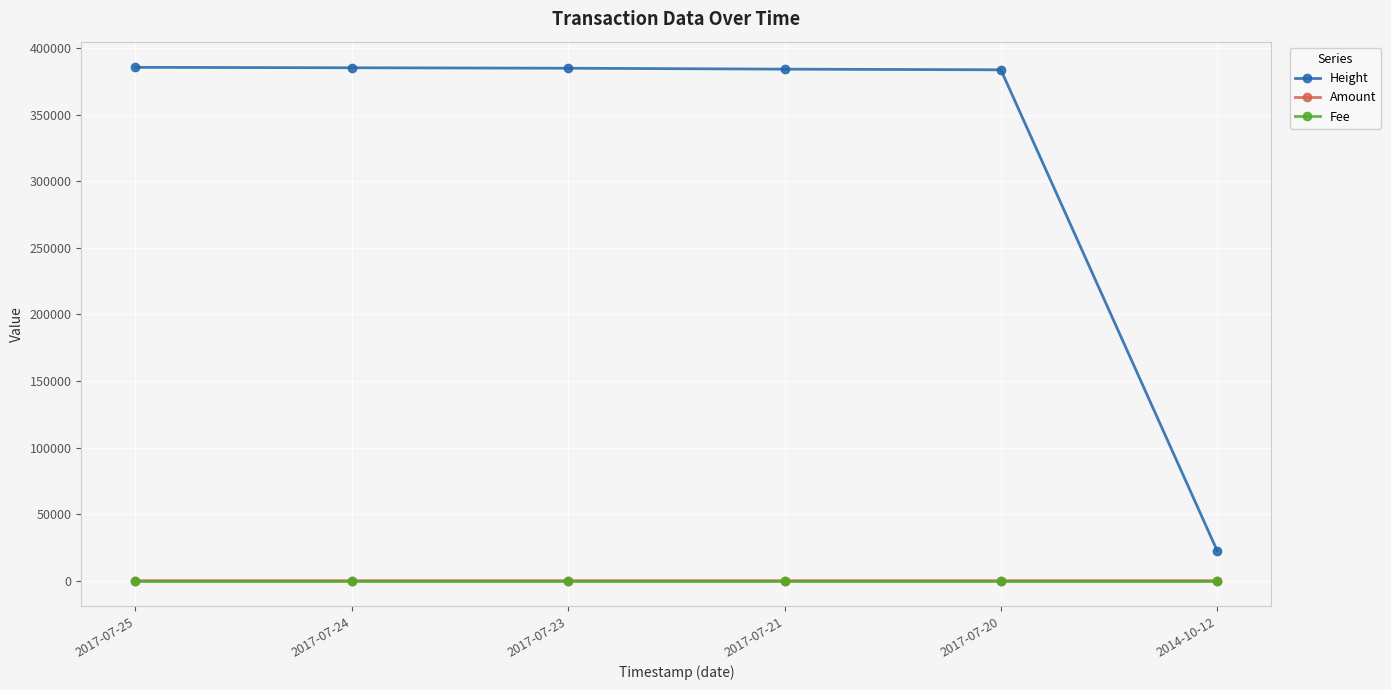

Is the value of Height at 2017-07-24 greater than the value of Fee at 2017-07-24?

Yes